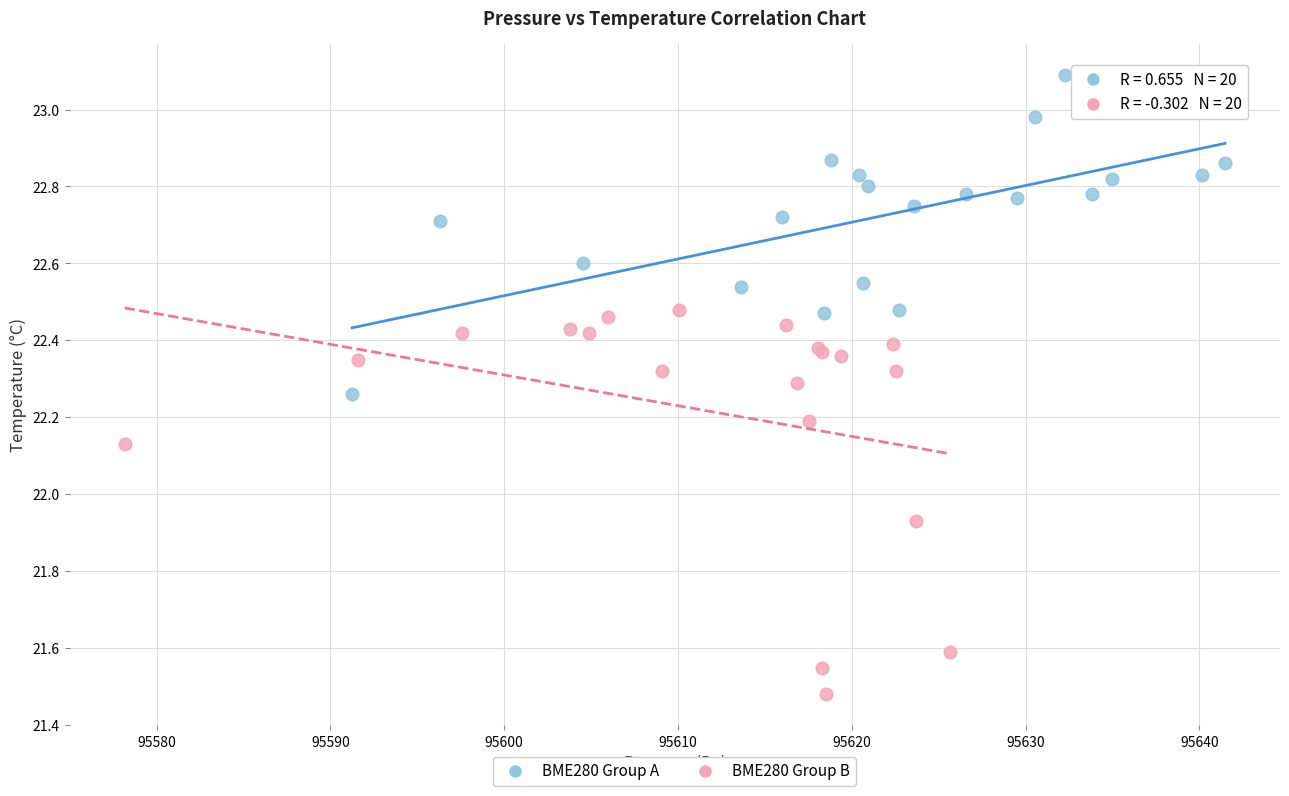

Which series contains the highest Y value?

BME280 Group A